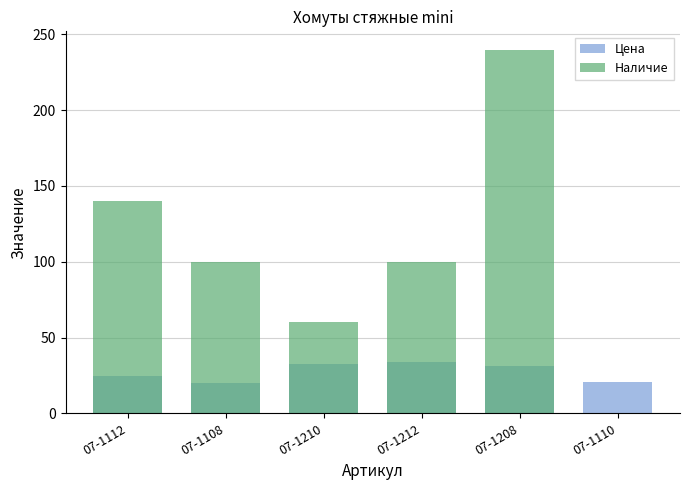

Reading right to left, extract all data points from this chart.

Цена: 21.0	31.3	34.0	32.7	19.7	24.5
Наличие: 0.0	240.0	100.0	60.0	100.0	140.0